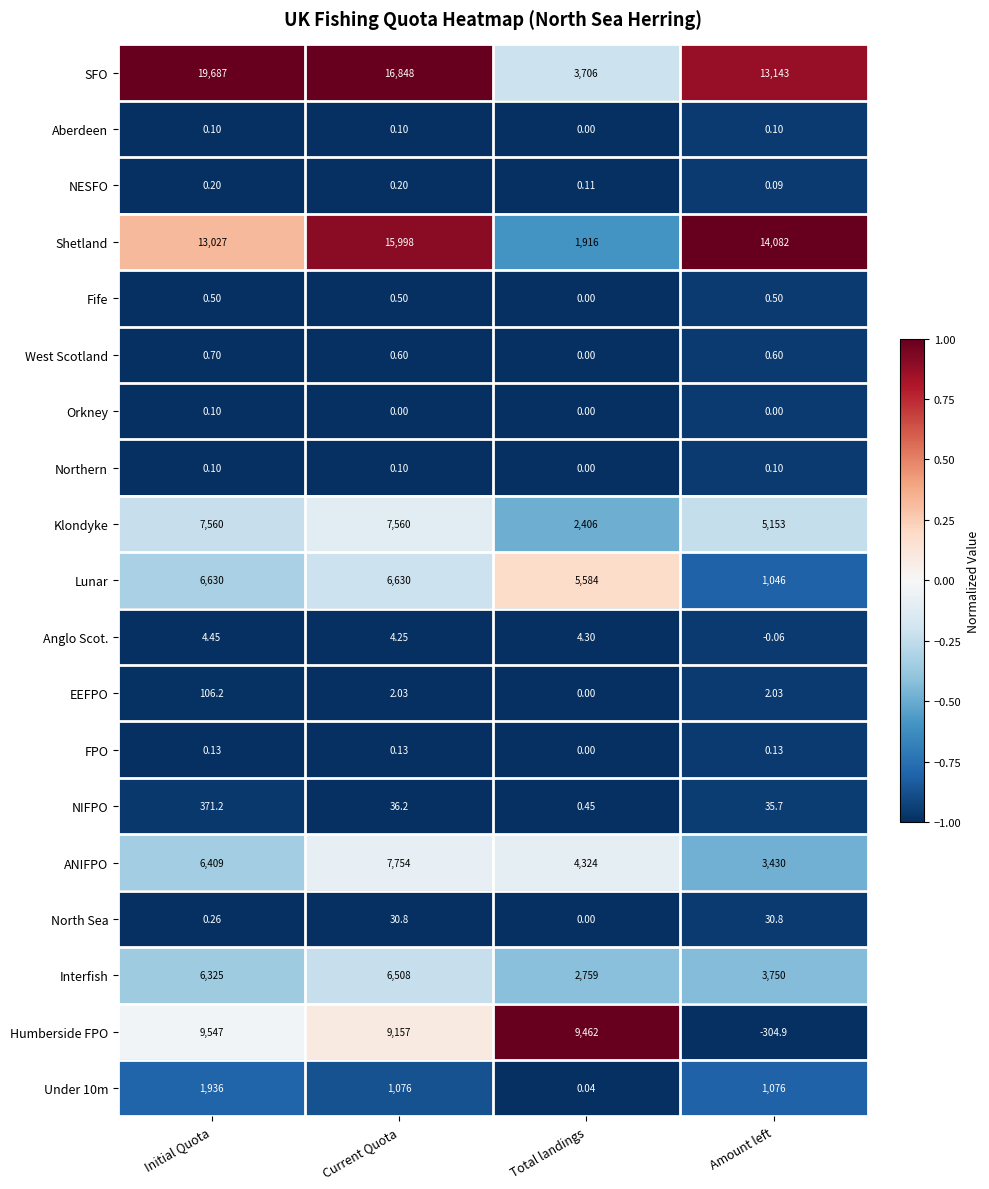

Rank the categories by NIFPO value from lowest to highest.

Total landings, Amount left, Current Quota, Initial Quota